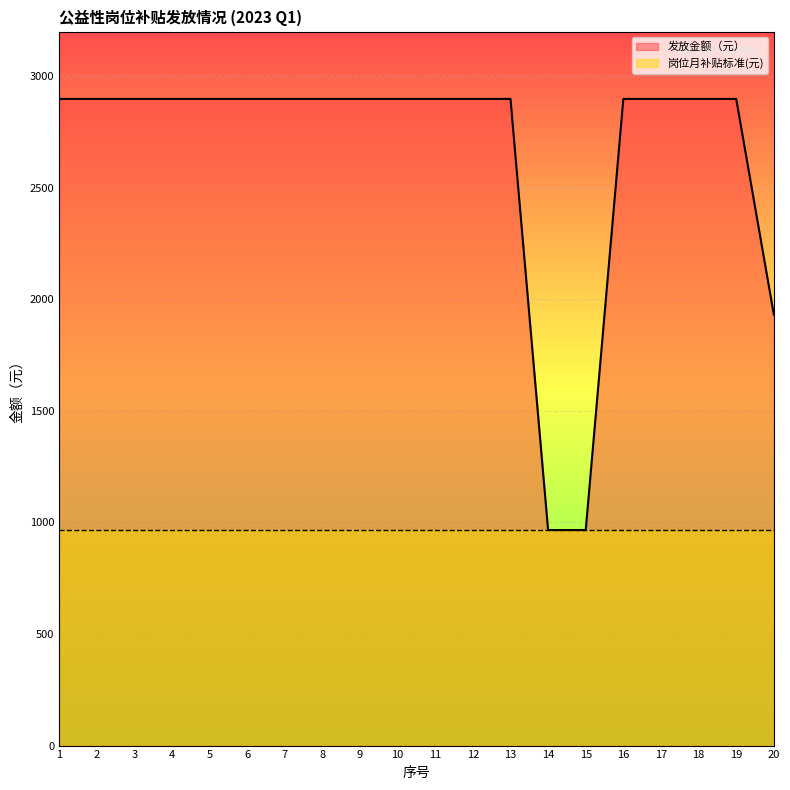

What is the maximum value shown in the chart?

2898